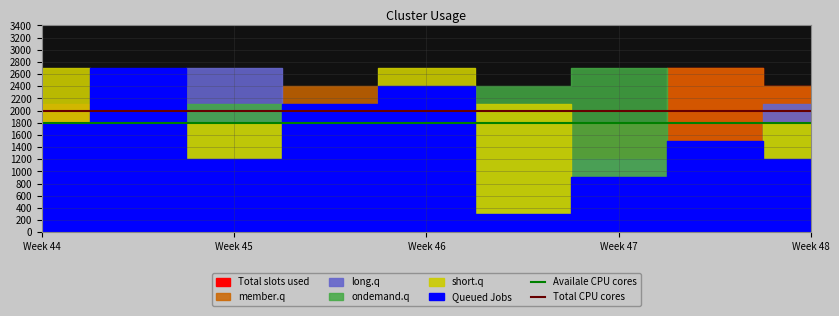

Where is Total CPU cores nearest to the value 2000?

Week 44